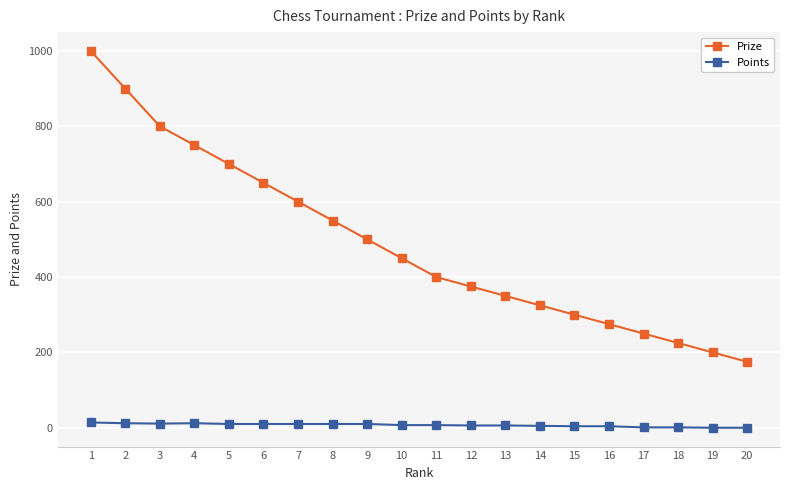

How many distinct data groups are displayed?

2